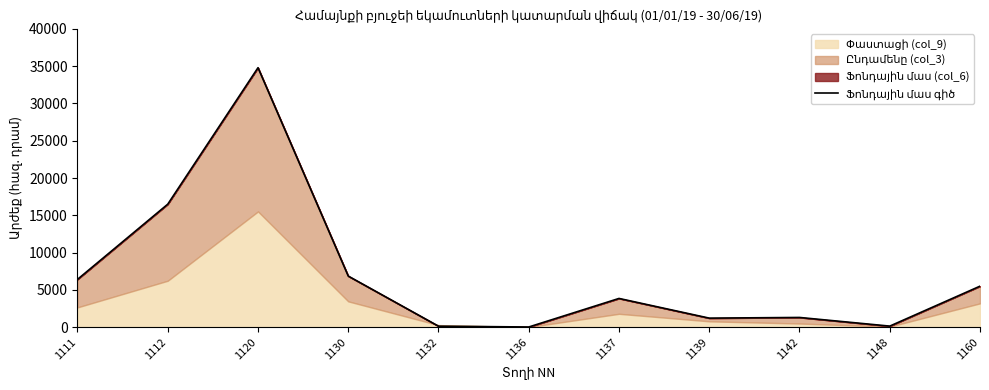

What is the smallest value displayed?

20.0